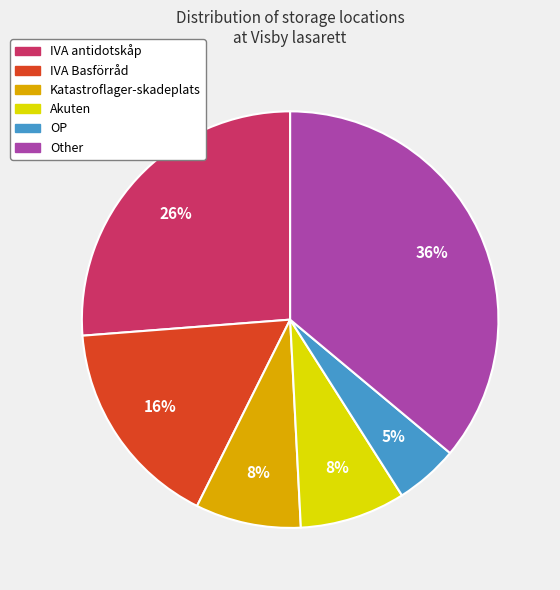

Is Other the majority of the pie?

No